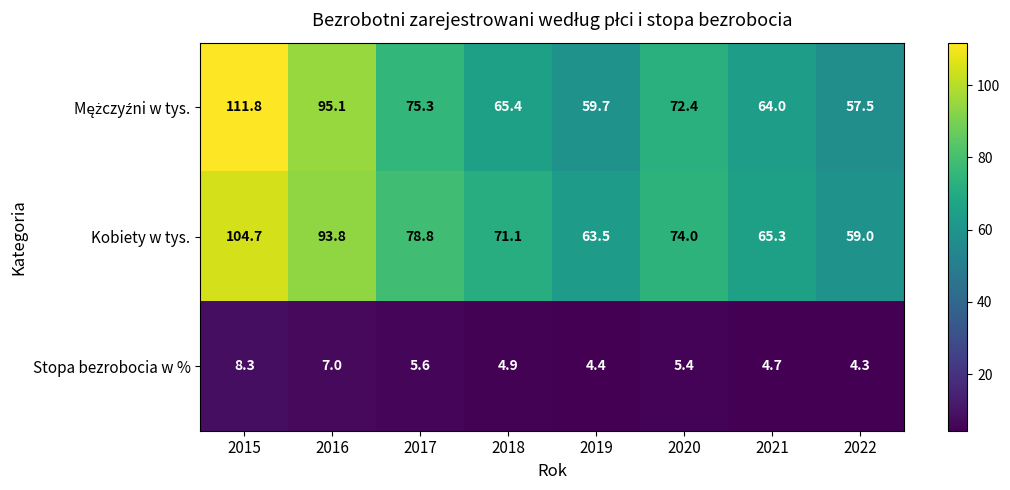

How many values in the Stopa bezrobocia w % series exceed 5?

4